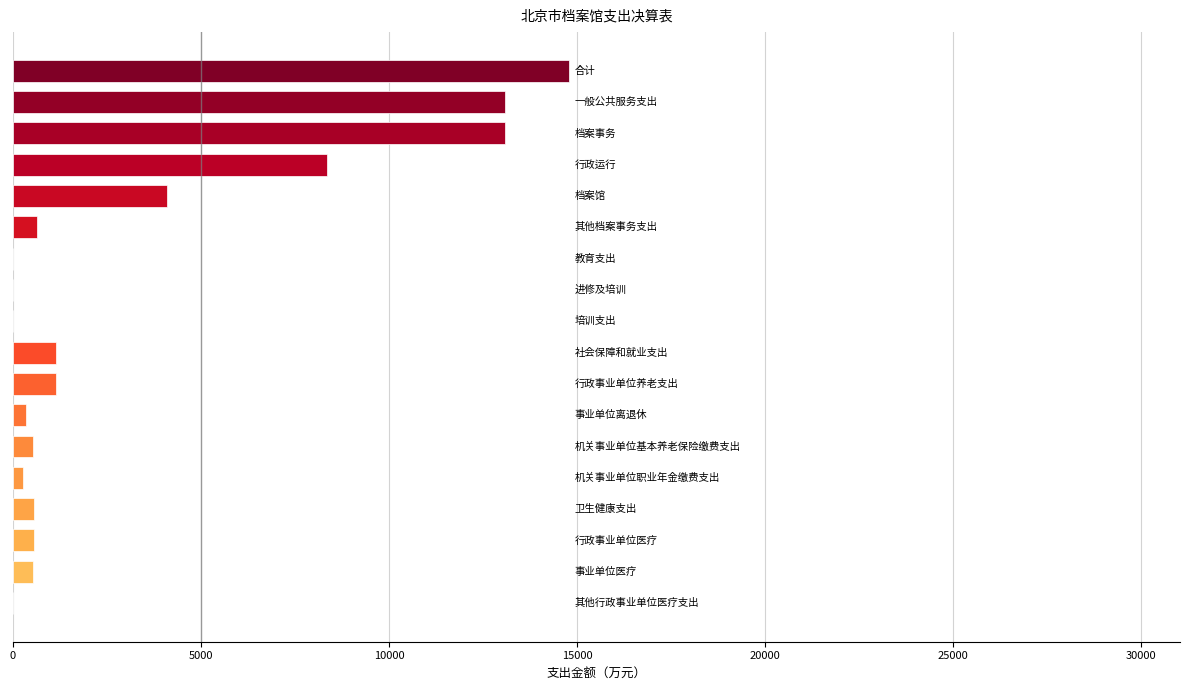

What is the greatest value displayed?

14778.7